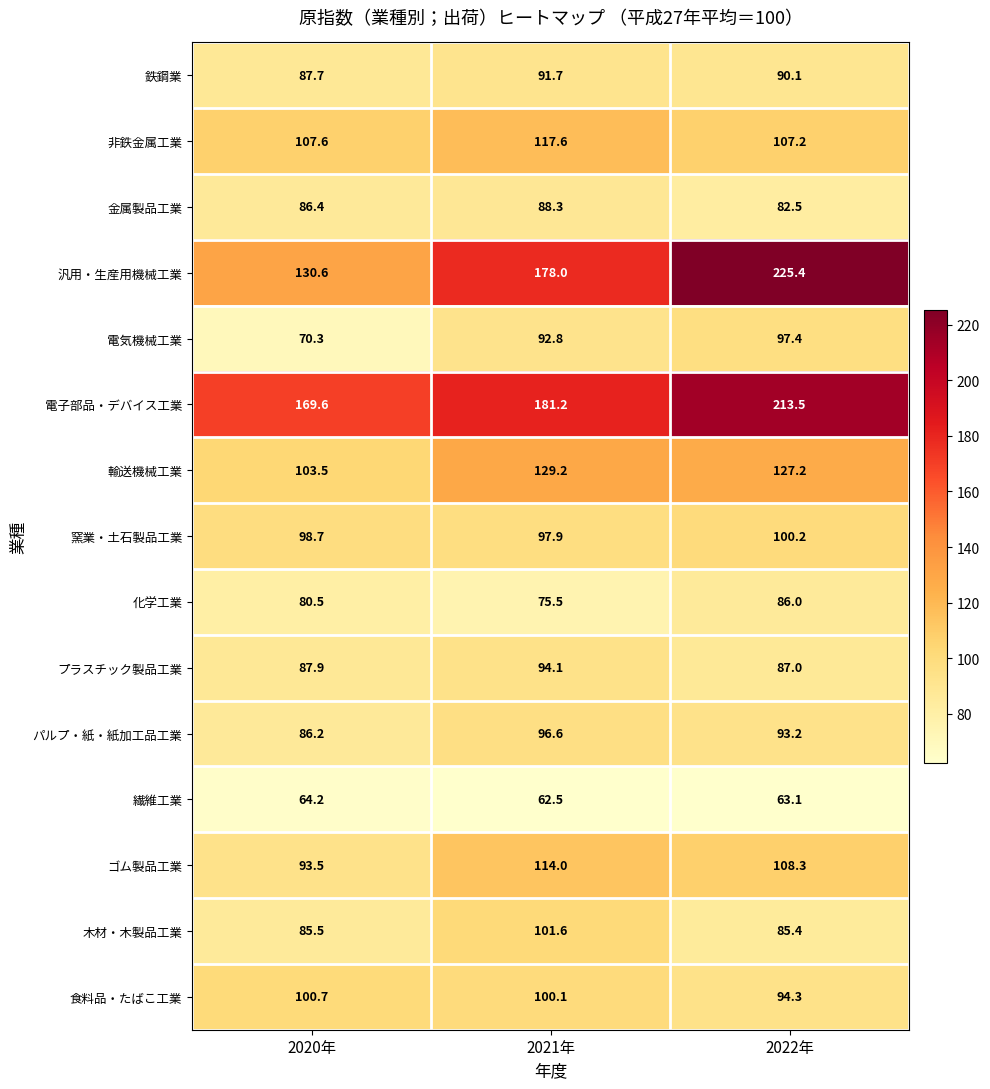

Rank the categories by 電子部品・デバイス工業 value from lowest to highest.

2020年, 2021年, 2022年